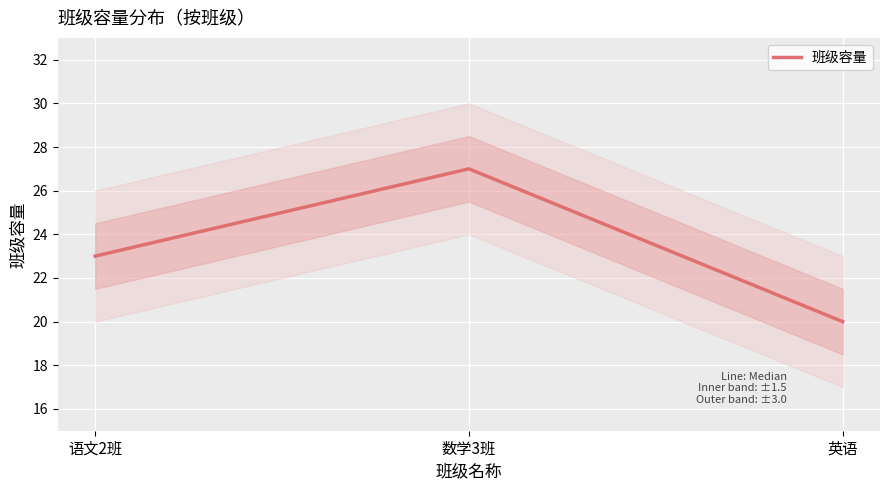

What is the difference between the values at 数学3班 and 语文2班?

4